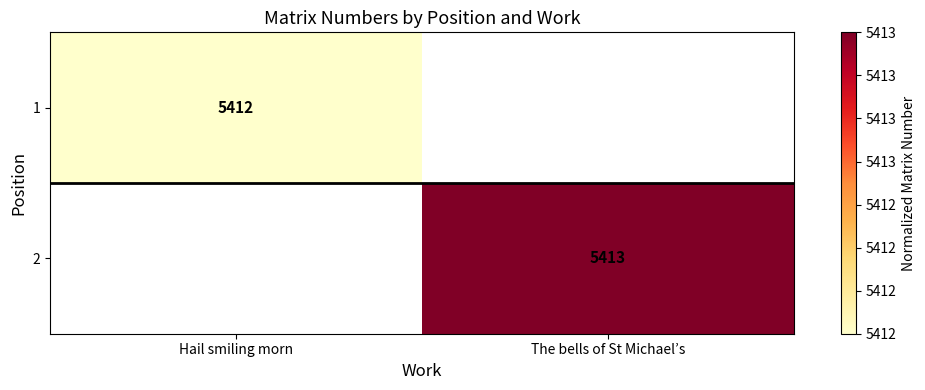

The value of 1 at Hail smiling morn is 5412. True or false?

True